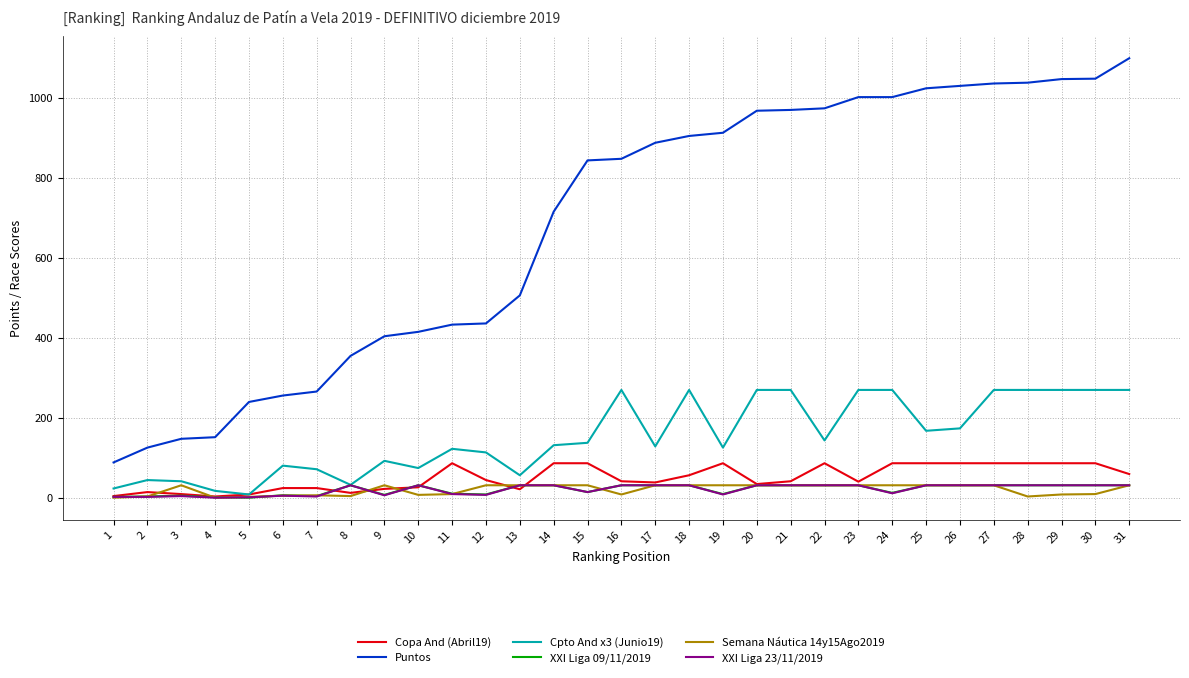

True or false: Puntos and XXI Liga 23/11/2019 cross at least once.

False